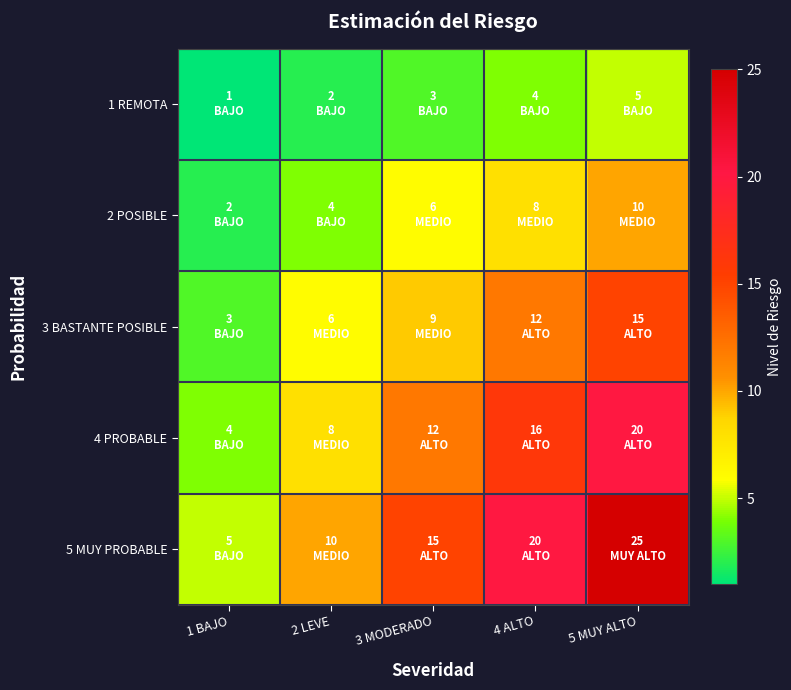

What is the greatest value displayed?

25